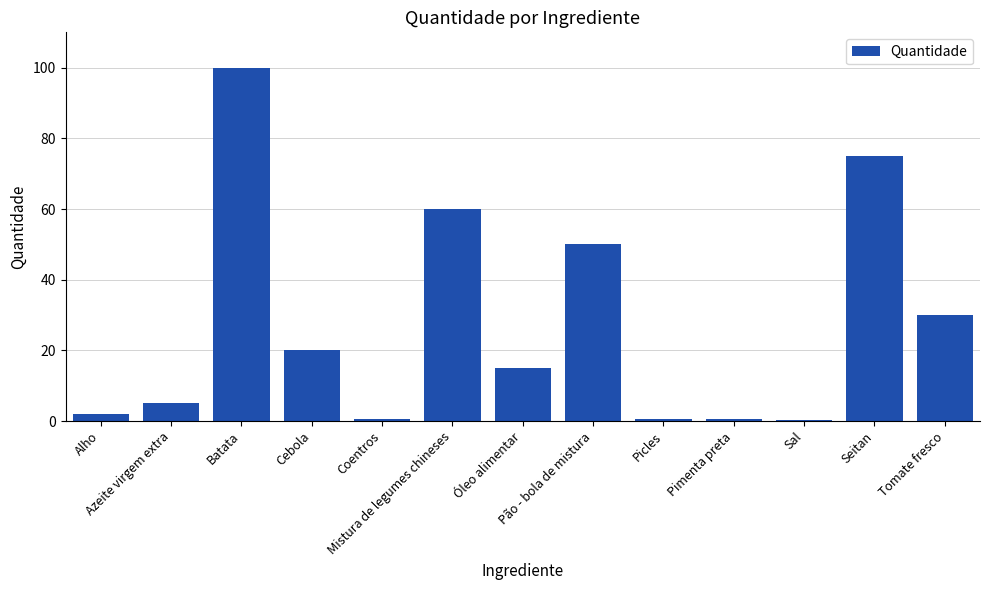

True or false: the data shows 20.0 at Cebola.

True